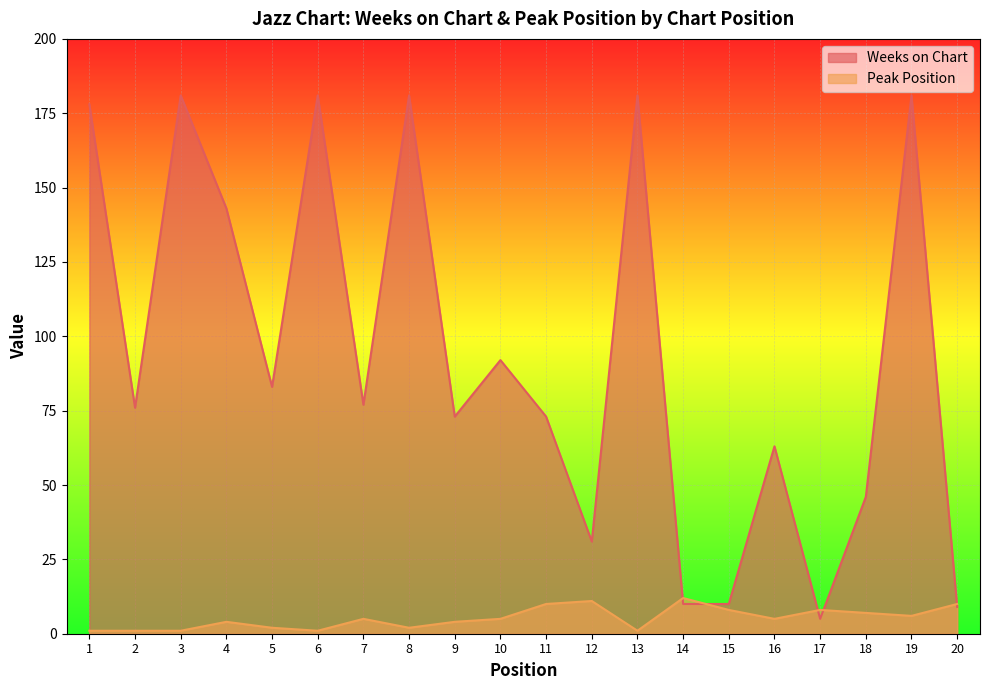

What is the sum of the Weeks on Chart values at 19 and 17?

186